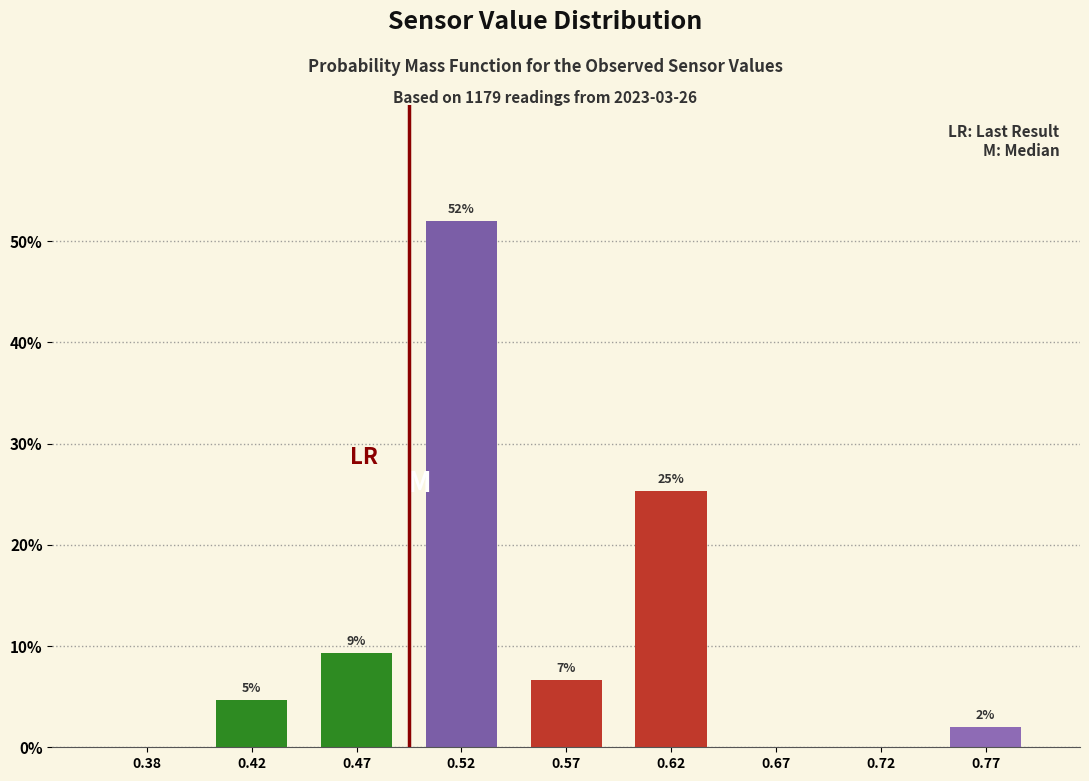

Are the bars horizontal?

No